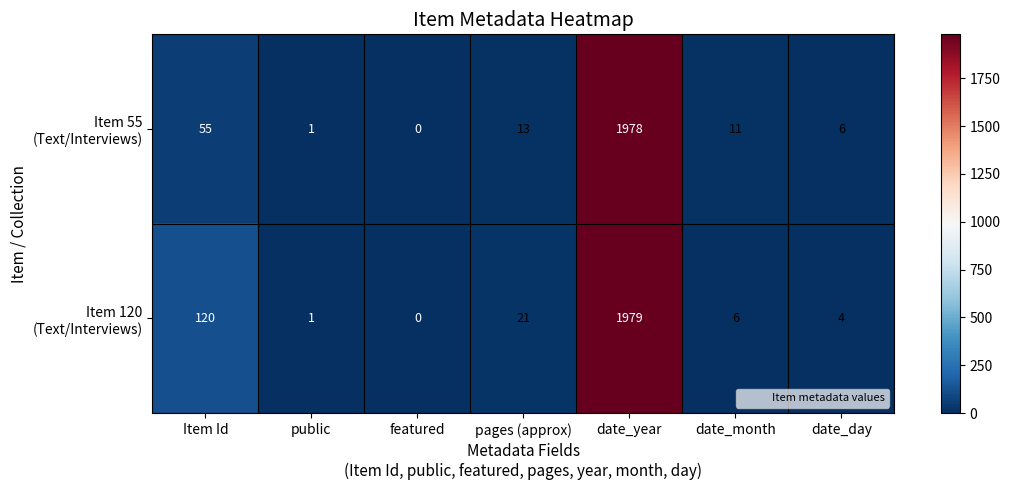

At which category does the chart reach its minimum across all series?

featured